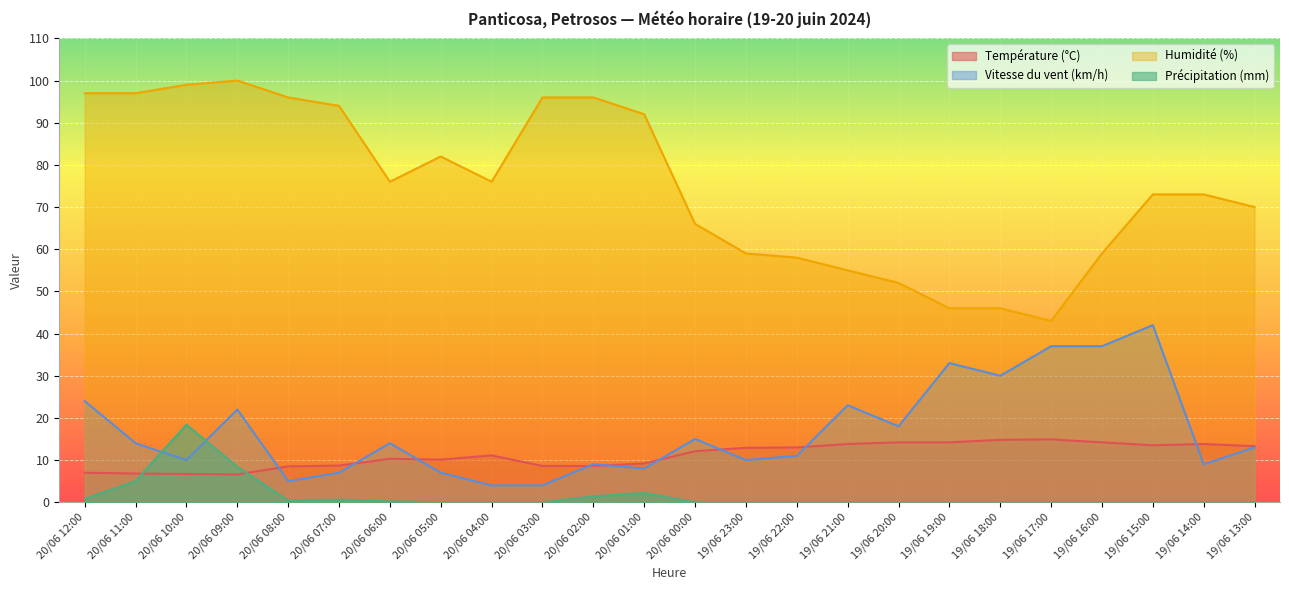

True or false: Température (°C) has a value of 2.3 at 20/06 12:00.

False